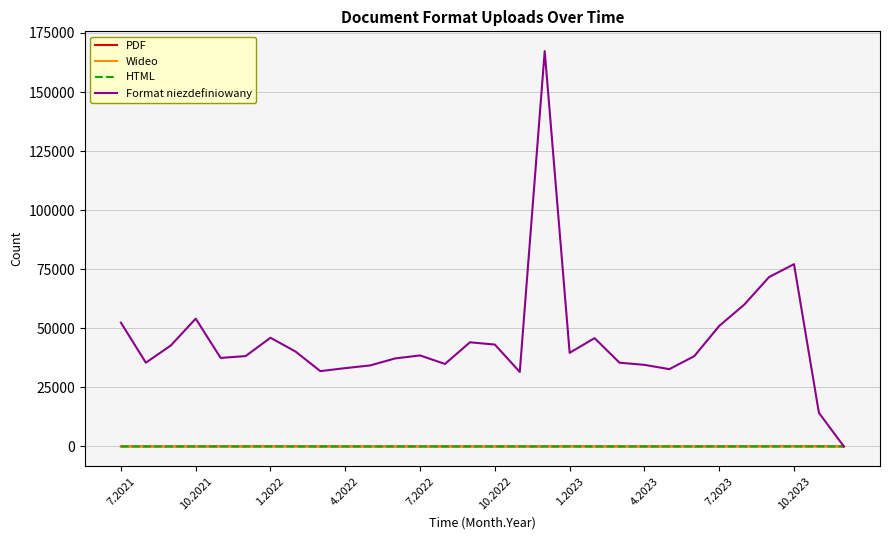

Is this an area chart (filled region under the line)?

No